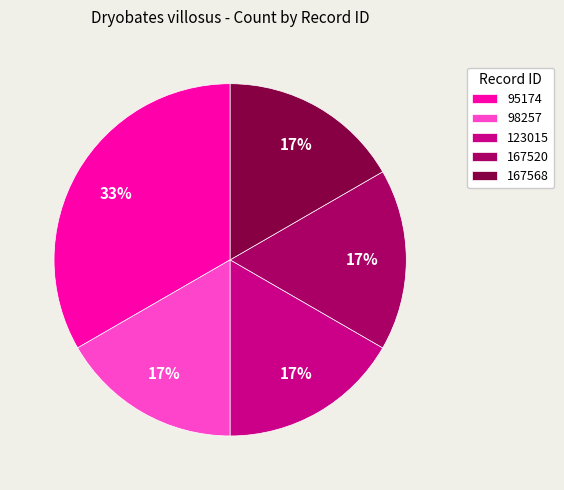

Is the sum of 167568 and 98257 greater than half?

No